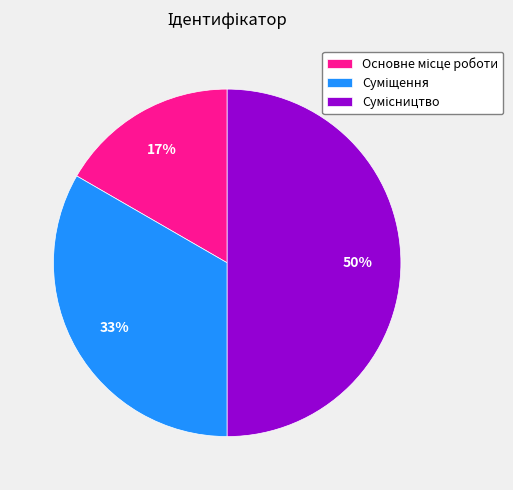

To the nearest percent, what is the average slice percentage?

33%